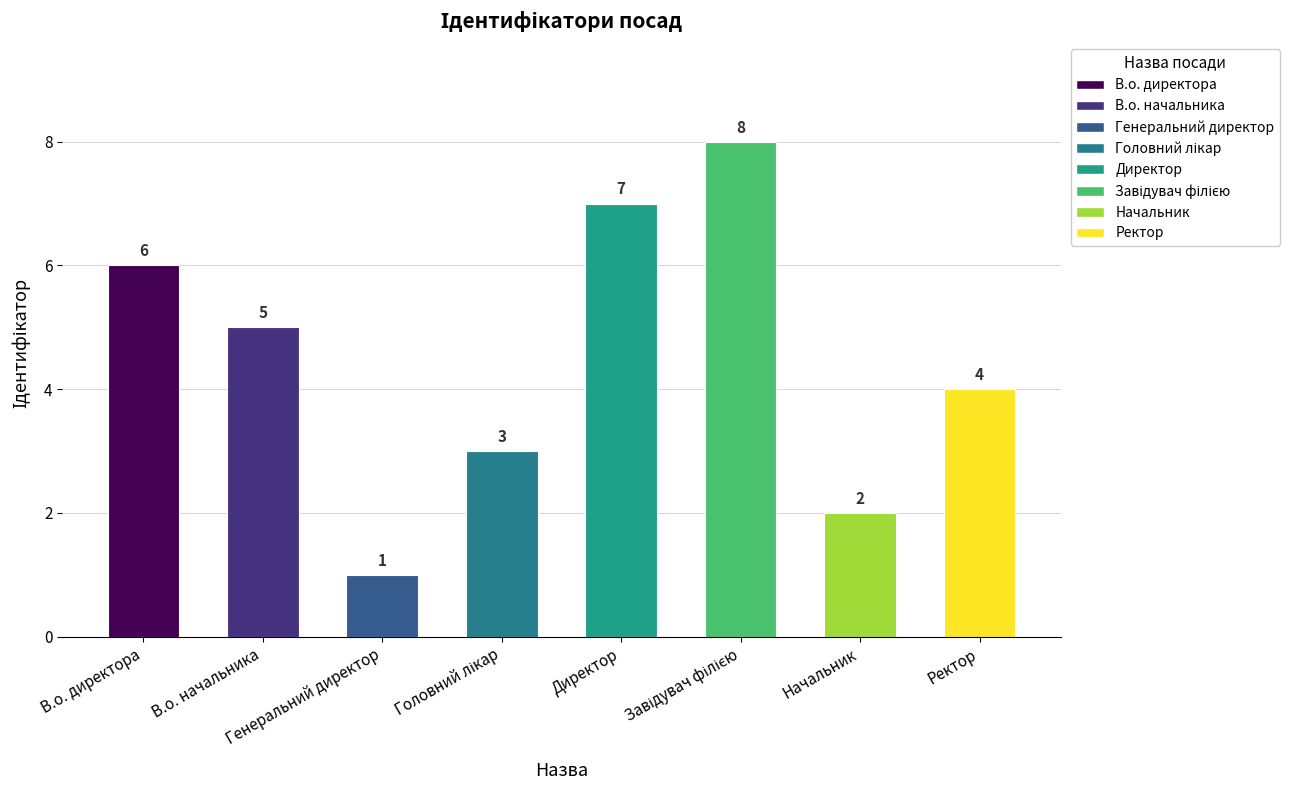

What is the difference between the values at Ректор and Начальник?

2